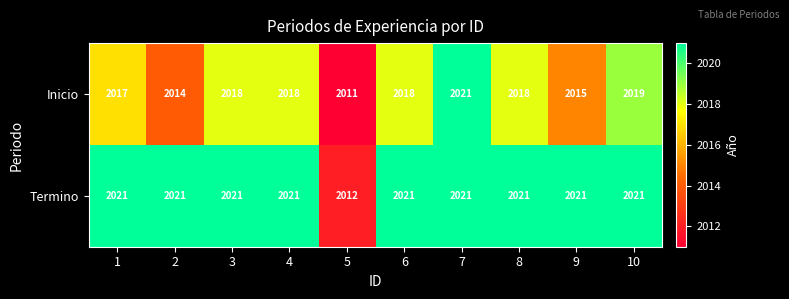

List the series in order of their overall mean, lowest first.

Inicio, Termino